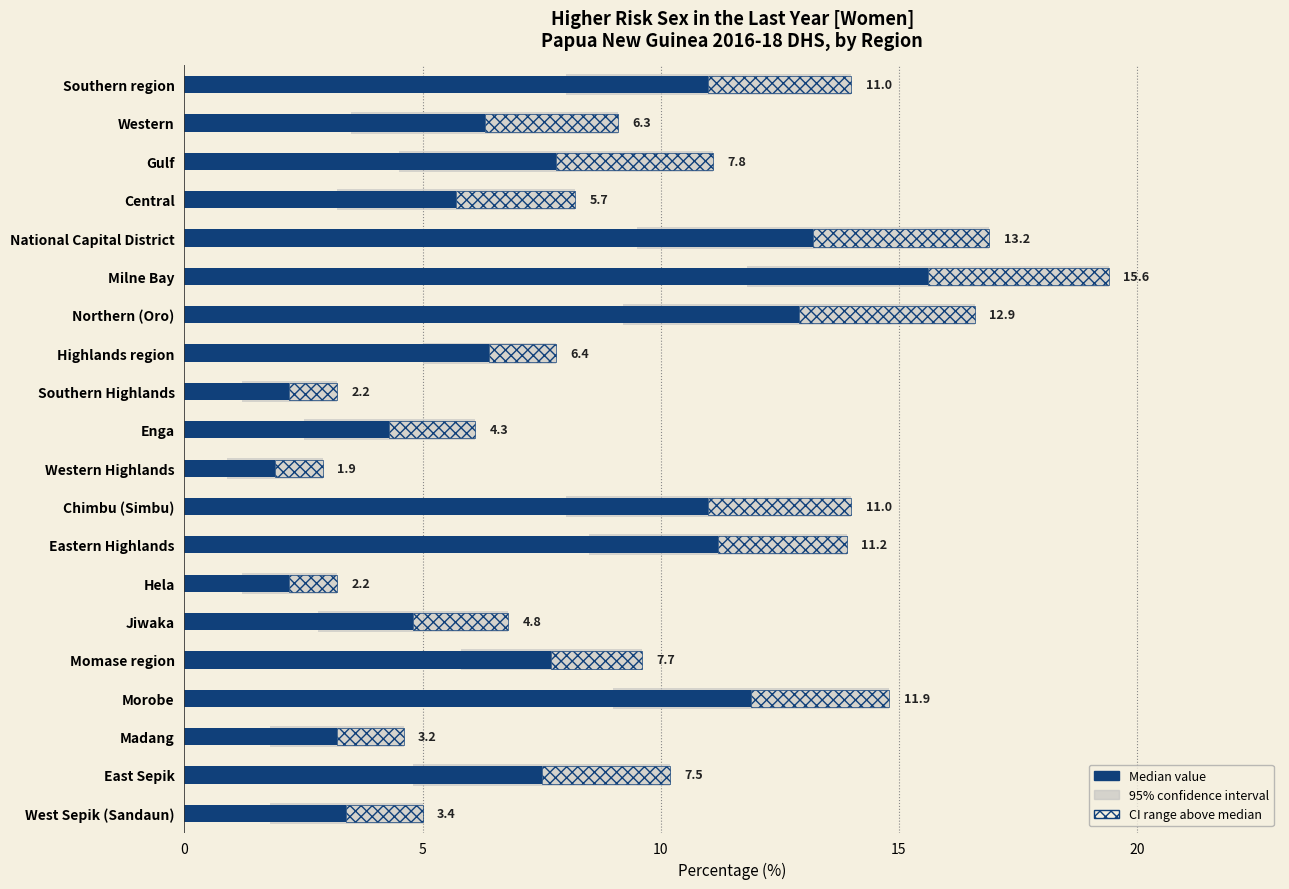

The chart shows a value of 11.0 at Southern region. True or false?

True